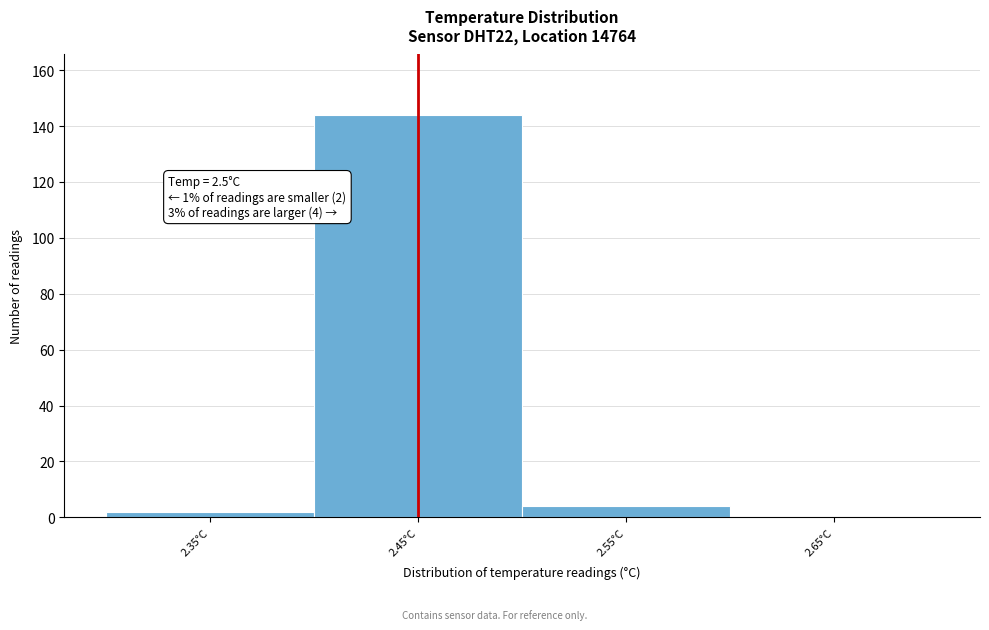

Reading left to right, extract all data points from this chart.

2.35°C=2	2.45°C=144	2.55°C=4	2.65°C=0